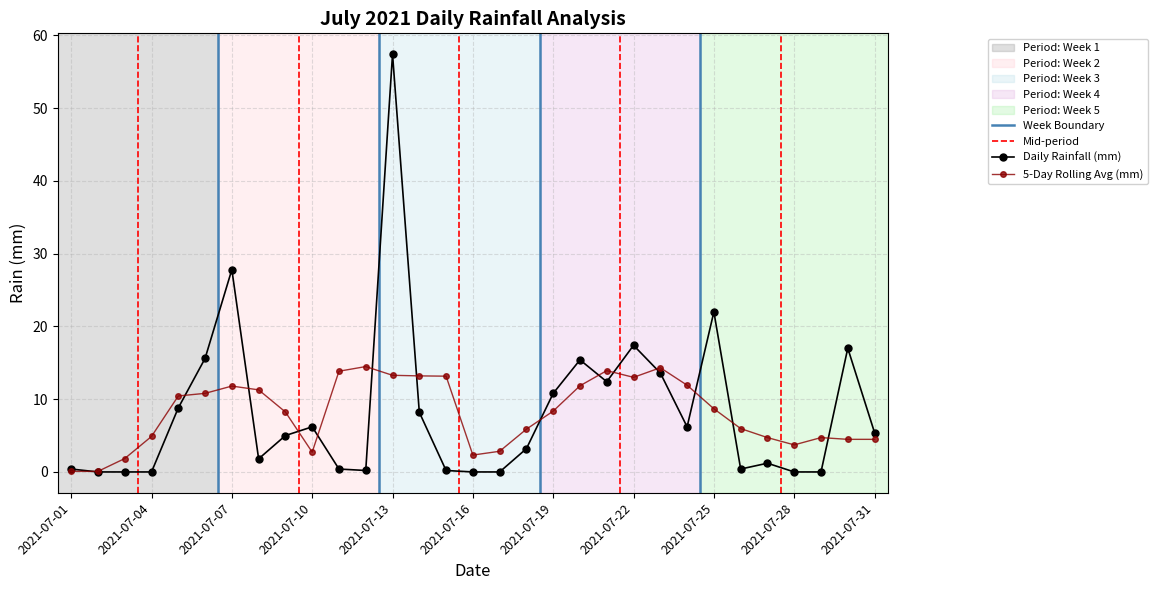

Does the chart have visible grid lines?

Yes